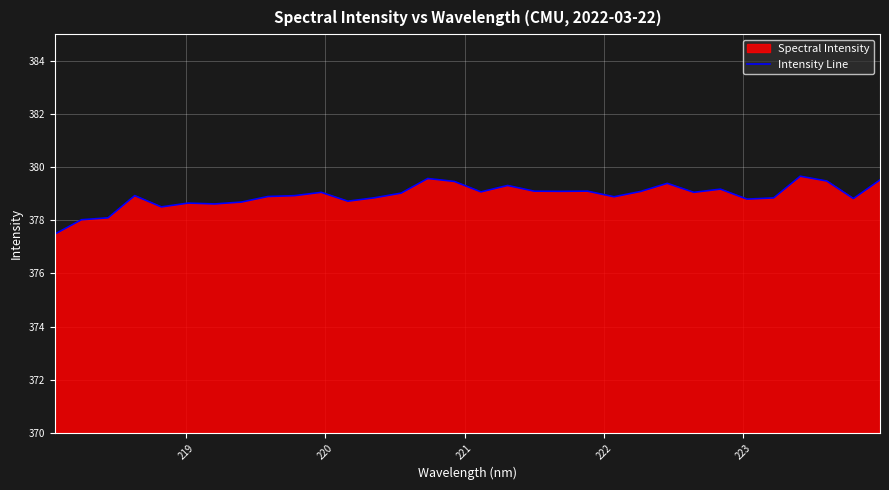

What is the maximum value shown in the chart?

379.7